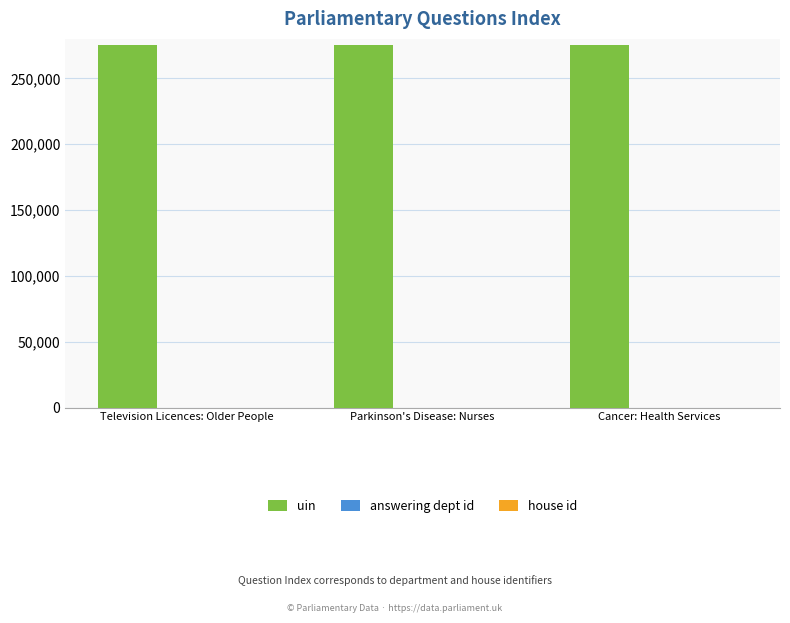

What is the average value of the uin series?

275660